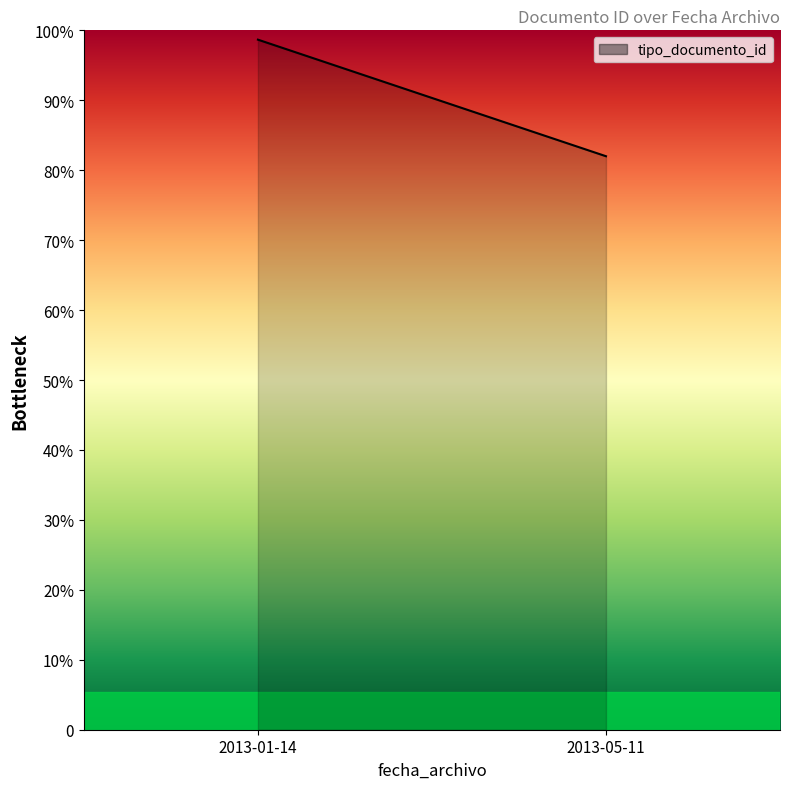

True or false: the data shows 123 at 2013-05-11.

True